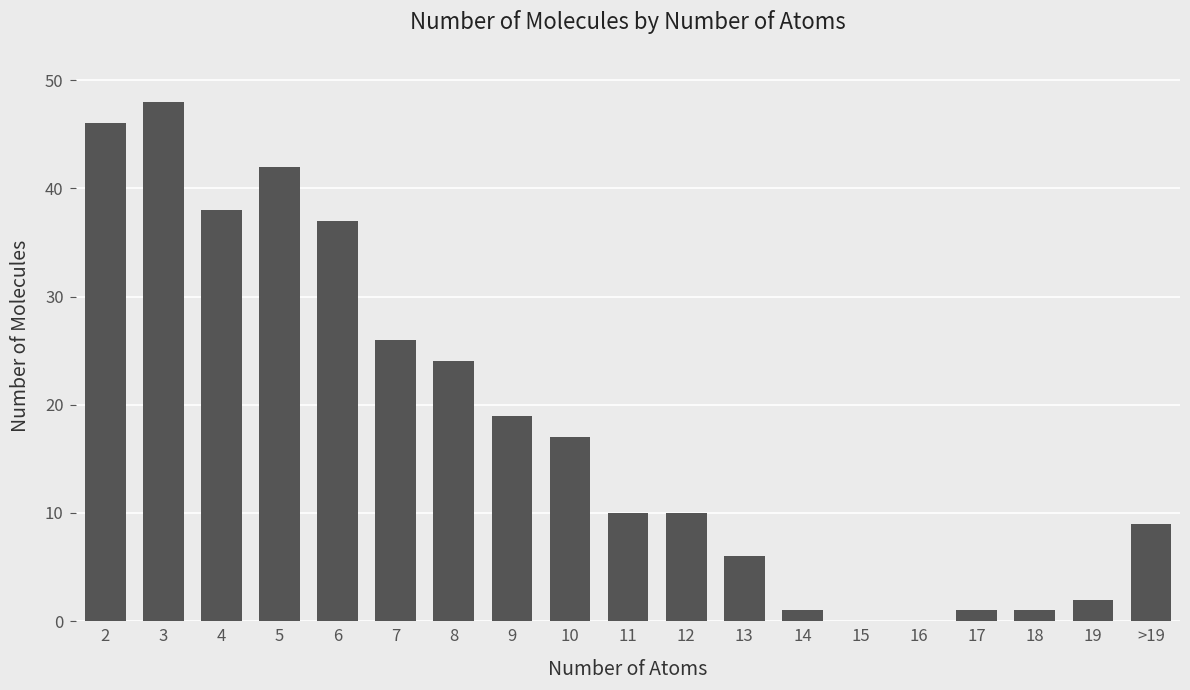

What is the sum of all values?

337